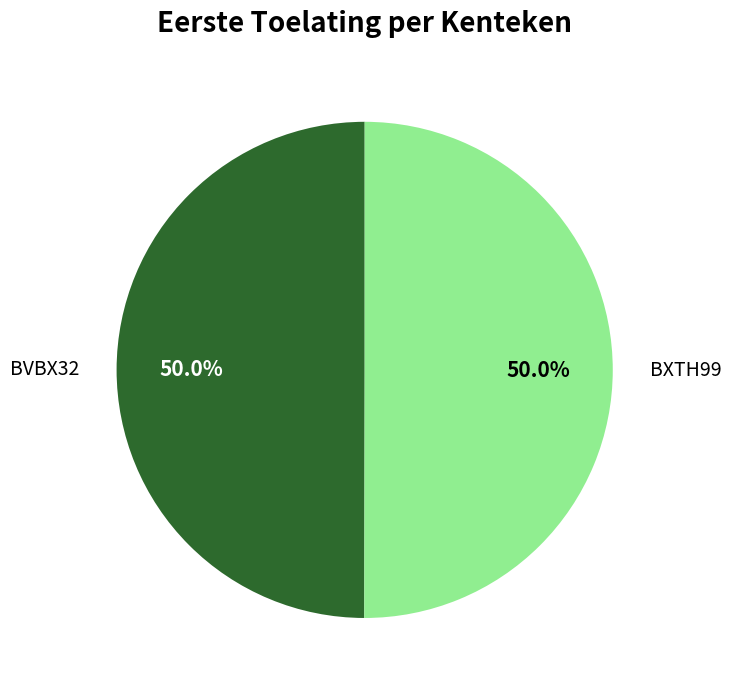

The BVBX32 slice represents 50% of the pie. True or false?

True